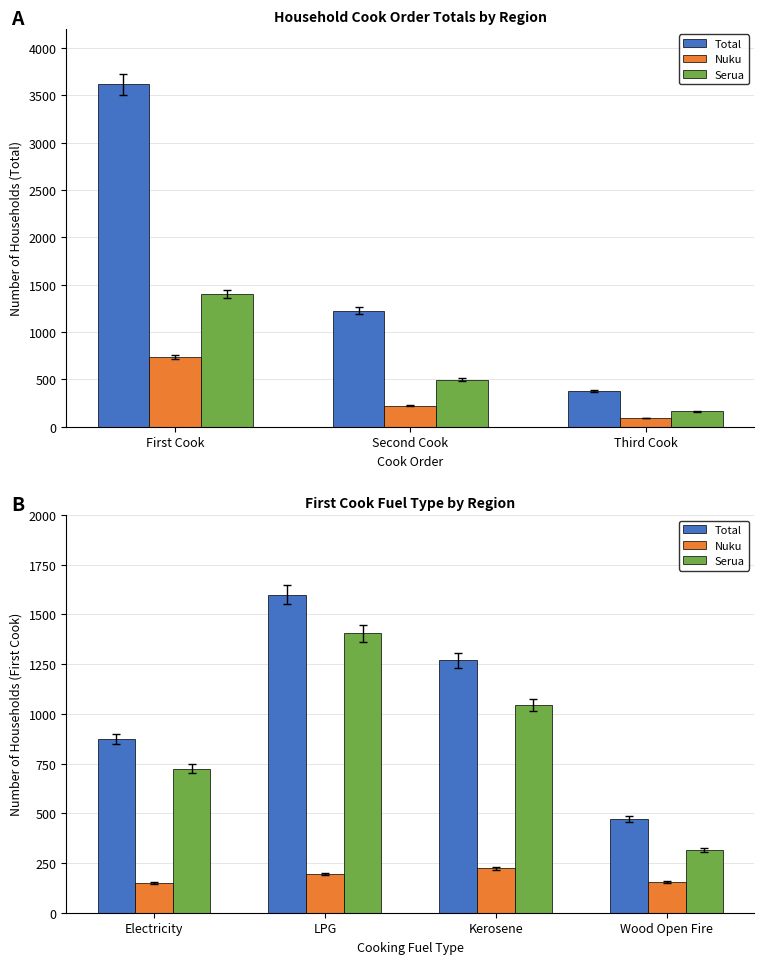

List the series in order of their peak value, highest first.

Total, Serua, Nuku